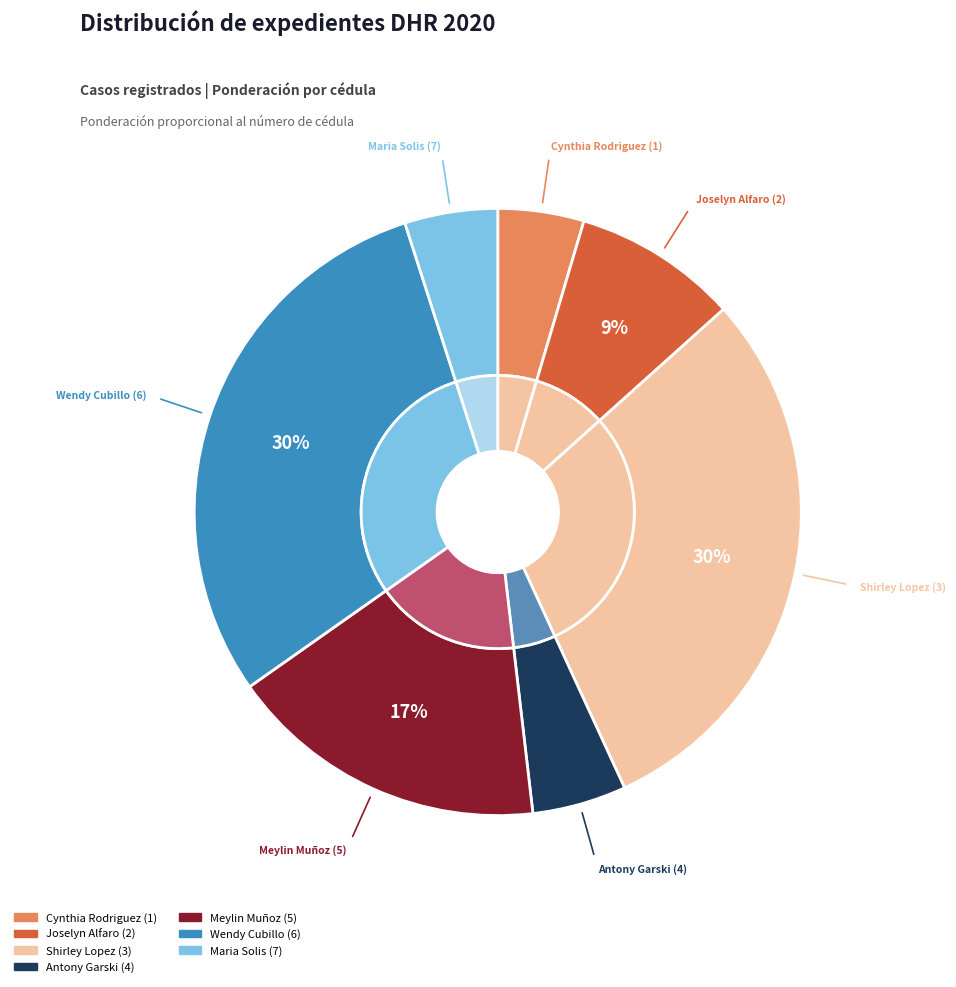

What is the change in value from Meylin Muñoz (5) to Wendy Cubillo (6)?

+299930870